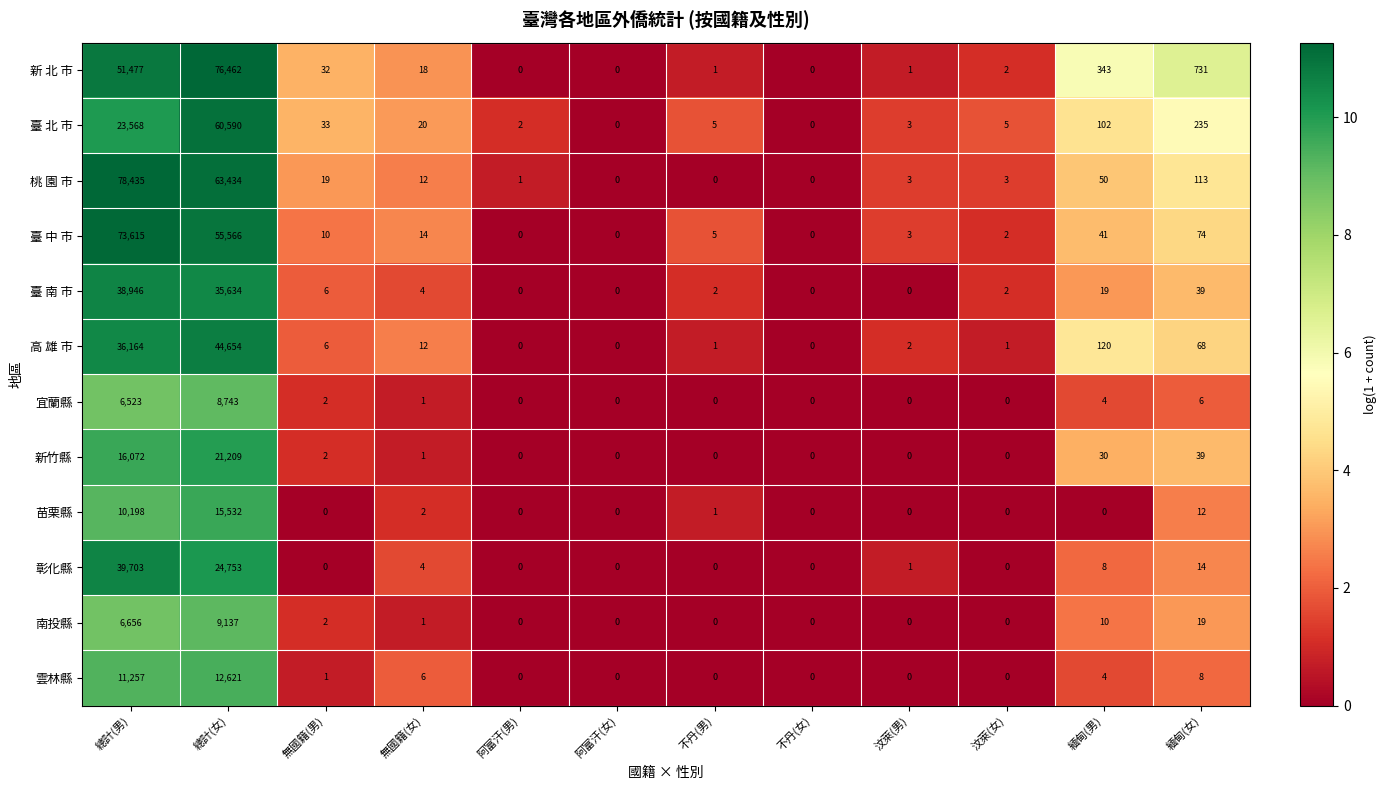

Is it true that 雲林縣 equals 7566 at 不丹(男)?

False